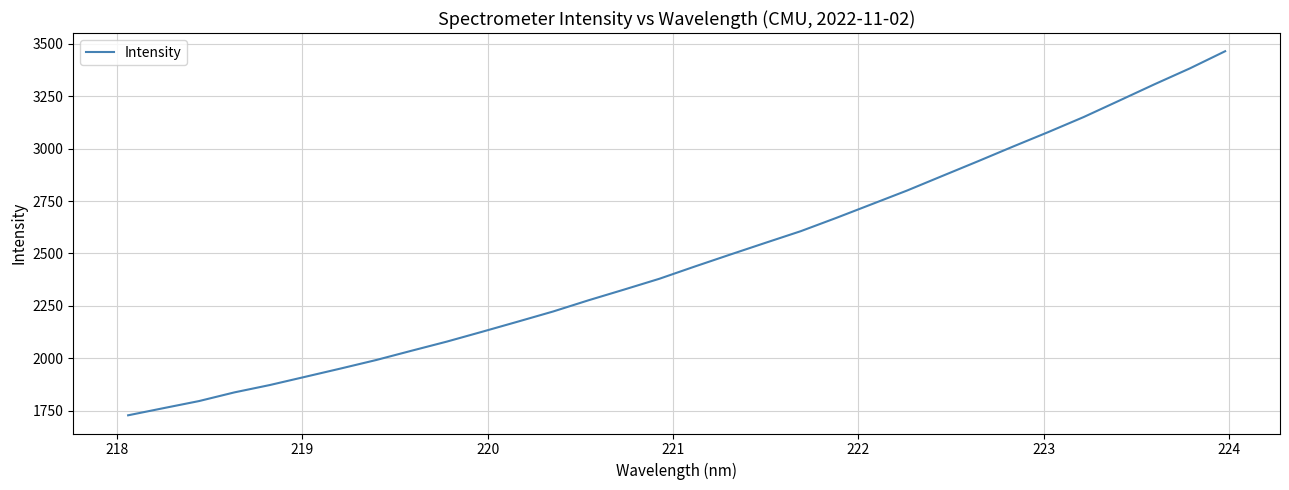

What is the smallest value displayed?

1729.0